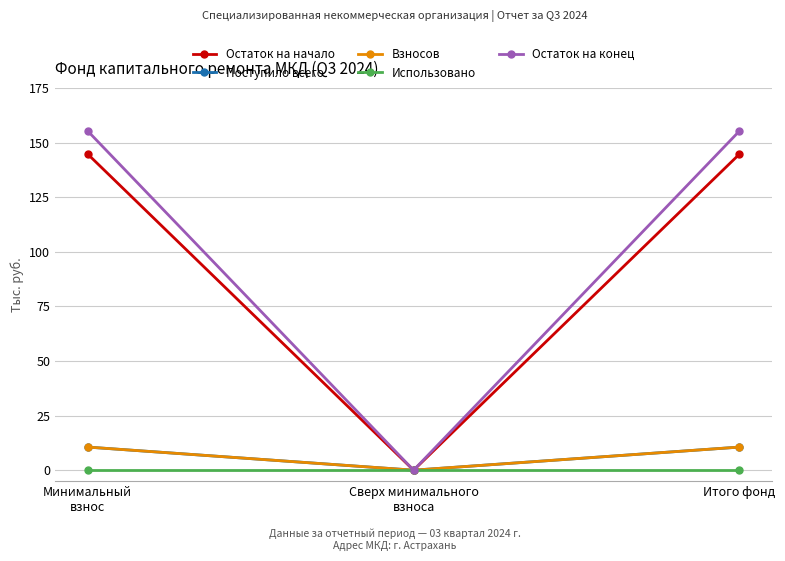

At how many categories does at least one series exceed 93?

2